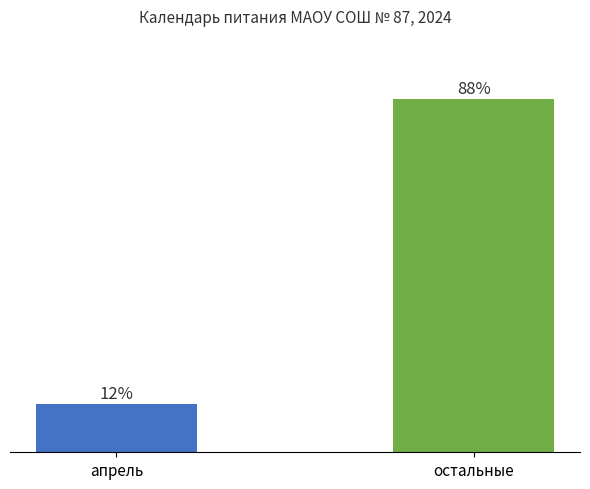

What is the value of the 2nd bar from the left?

88